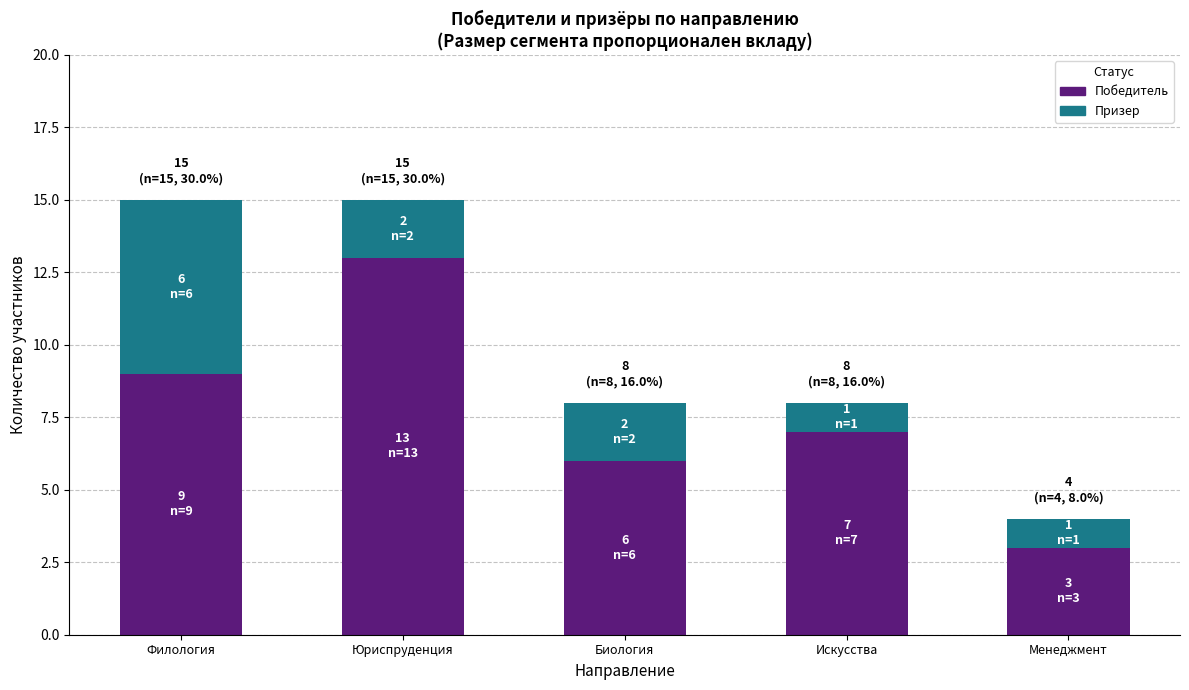

Does the chart contain any negative values?

No